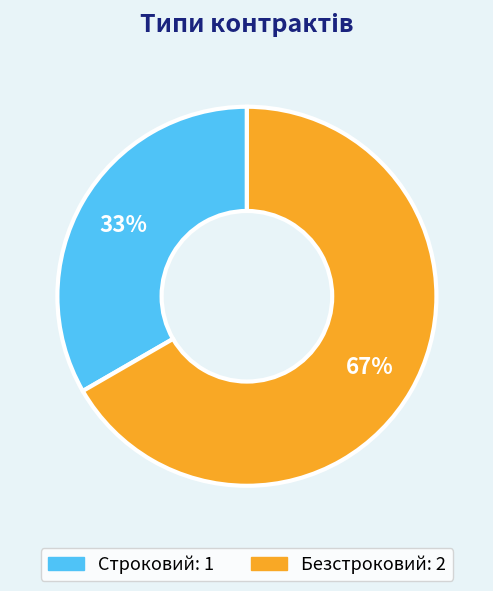

To the nearest percent, what is the average slice percentage?

50%